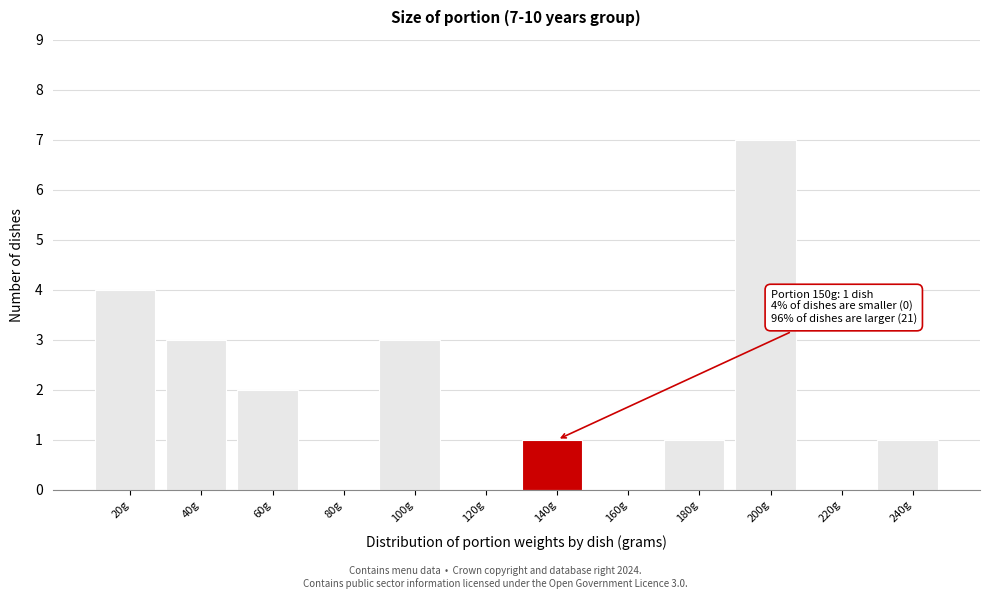

Reading left to right, list all the values displayed in this chart.

20g=4	40g=3	60g=2	80g=0	100g=3	120g=0	140g=1	160g=0	180g=1	200g=7	220g=0	240g=1